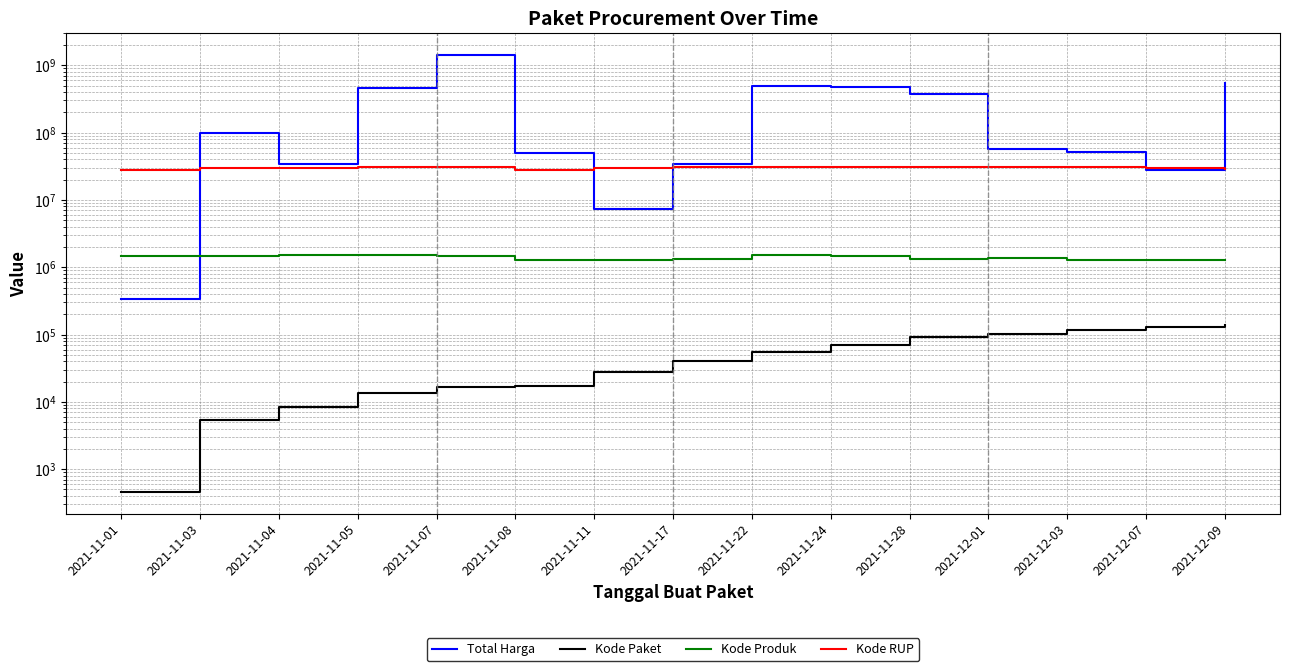

Does the chart display data point markers on the line(s)?

No